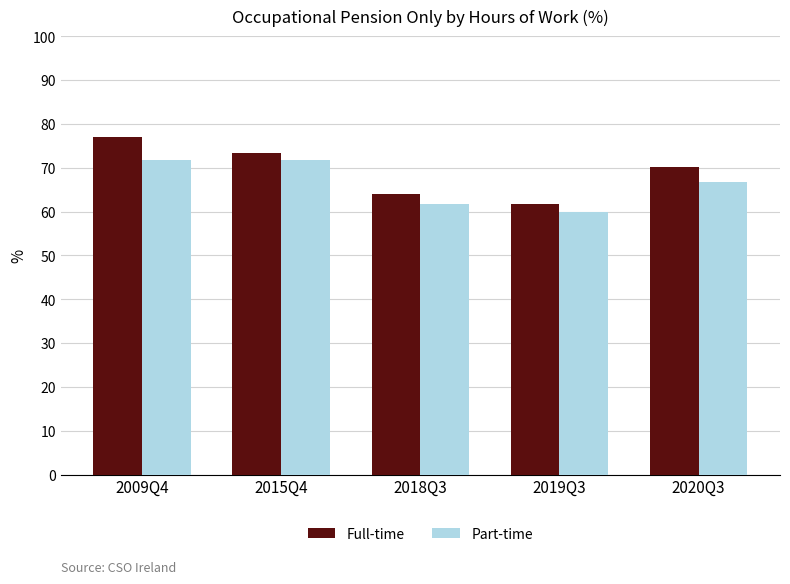

Are the bars grouped side by side (vs. stacked)?

Yes